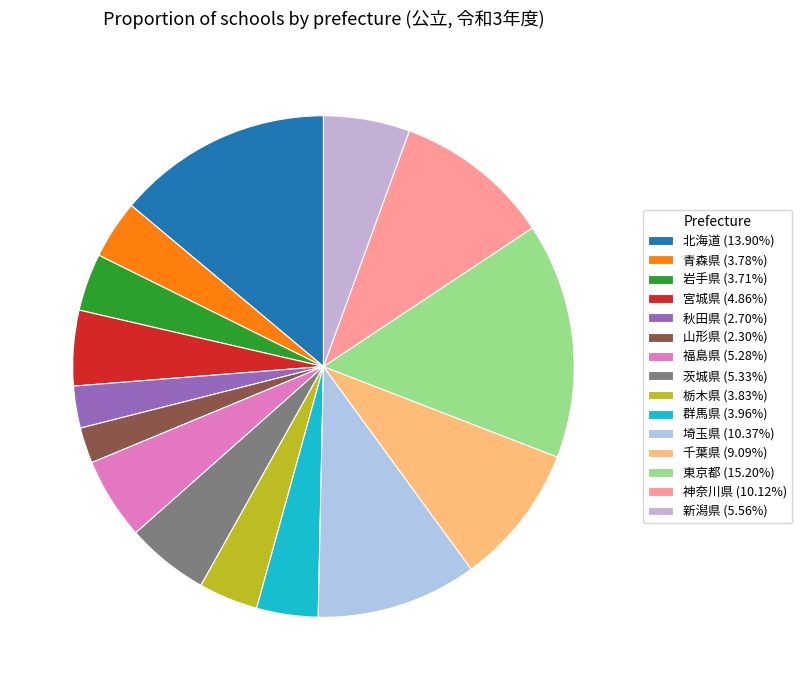

Which category has the smallest portion of the pie?

山形県